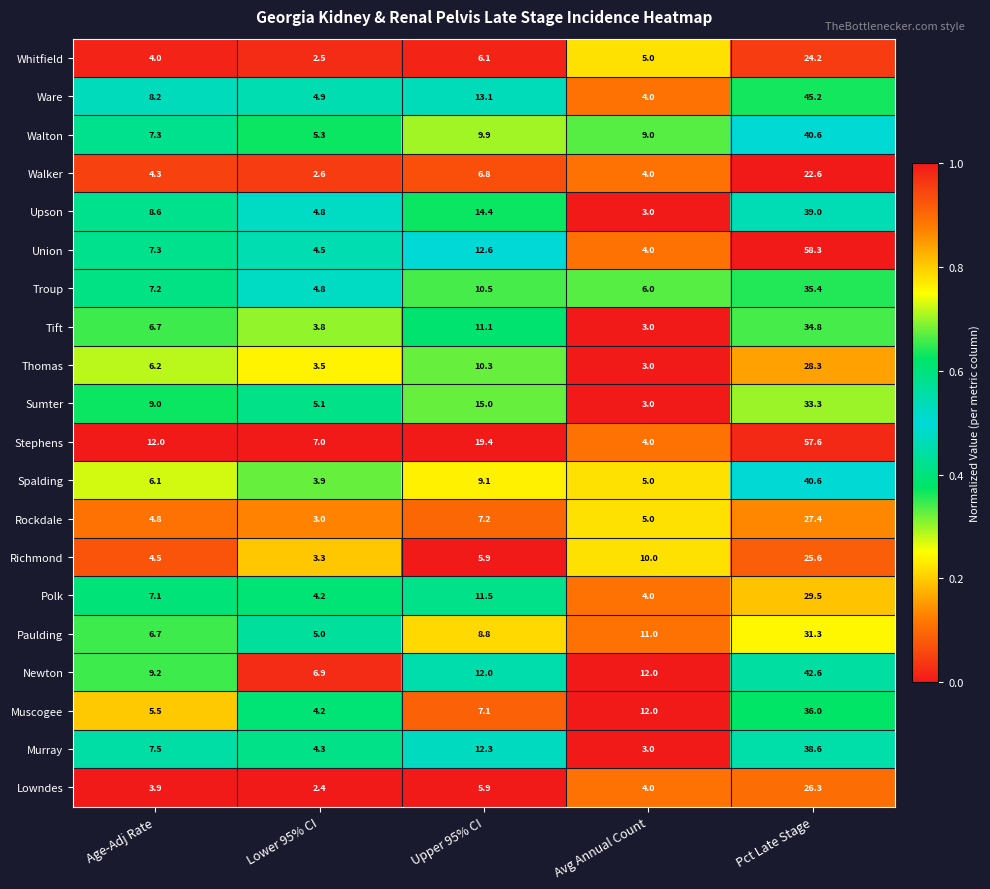

Which category has the lowest value across all series?

Lower 95% CI